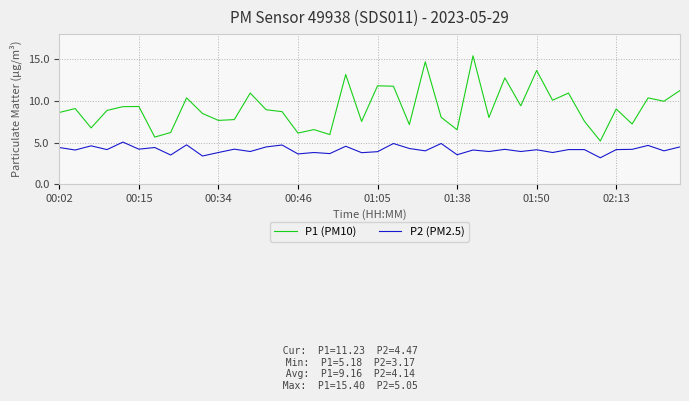

Rank the series by their maximum value, from highest to lowest.

P1 (PM10), P2 (PM2.5)